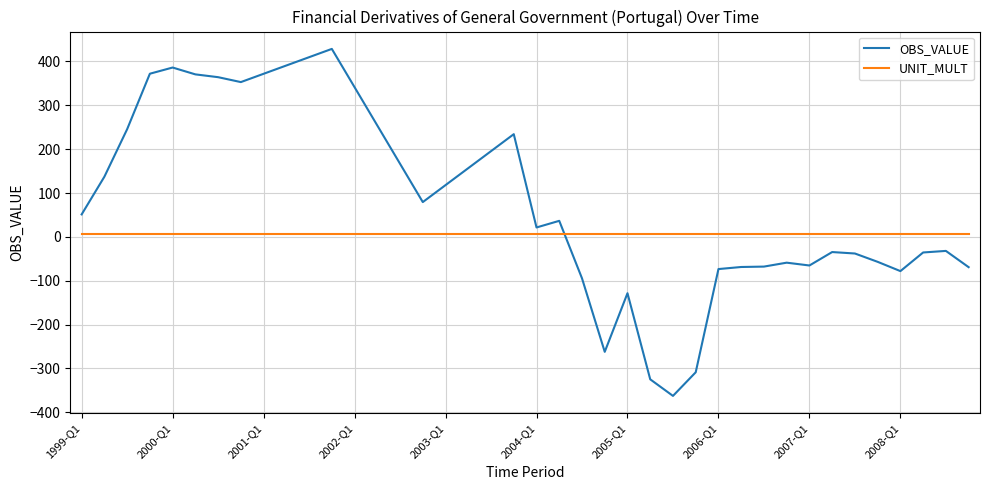

List the series in order of their overall mean, highest first.

OBS_VALUE, UNIT_MULT